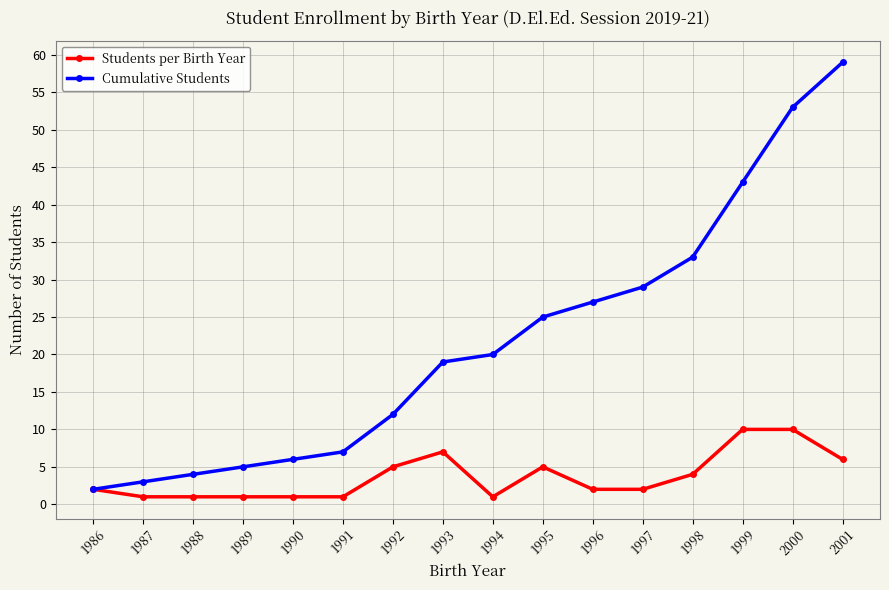

What is the value of the Cumulative Students point at the 15th from the left?

53